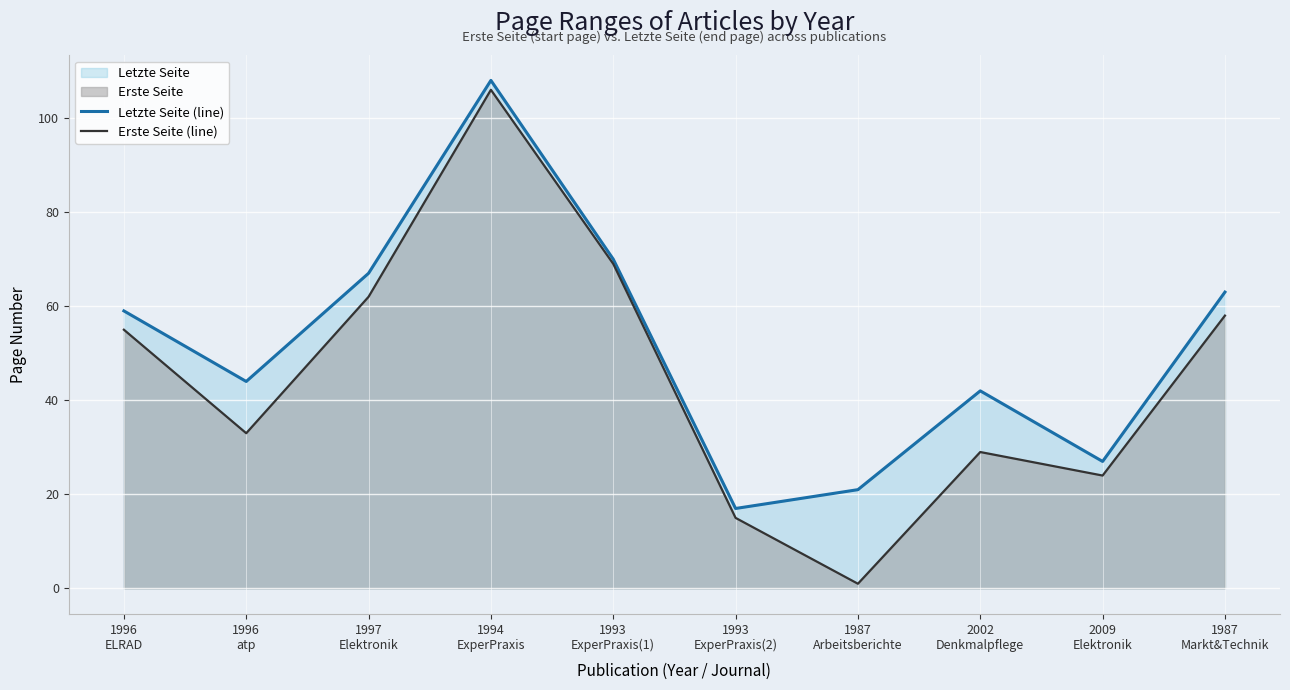

At how many categories does at least one series exceed 58?

5